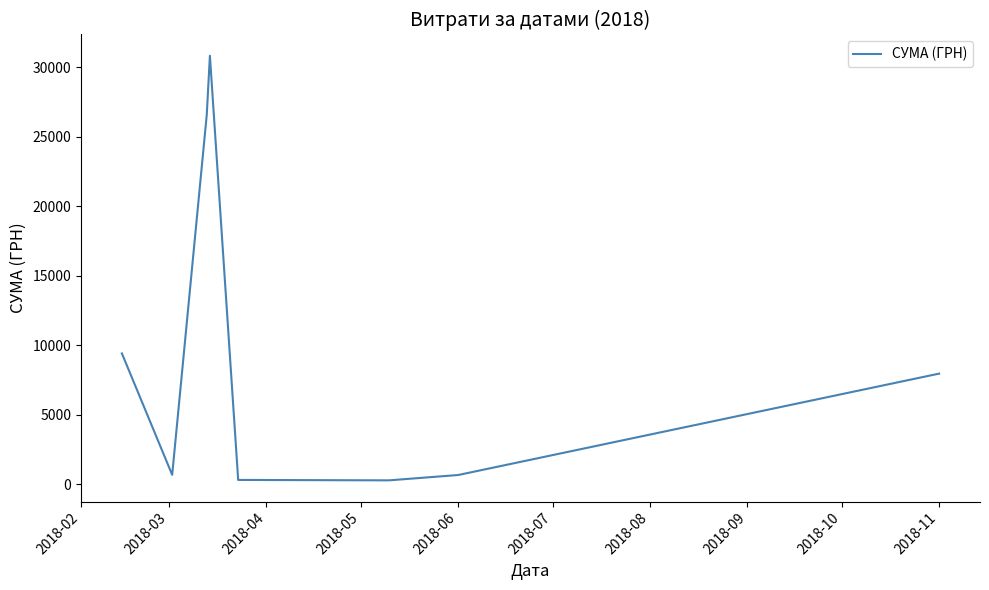

What is the maximum value shown in the chart?

30820.9